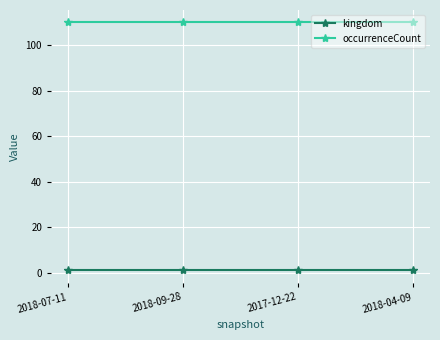

True or false: kingdom has more than 1 interior local peaks.

False